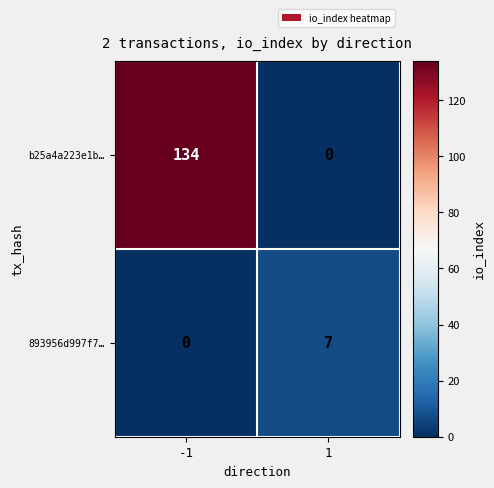

List the series in order of their overall mean, lowest first.

893956d997f7…, b25a4a223e1b…